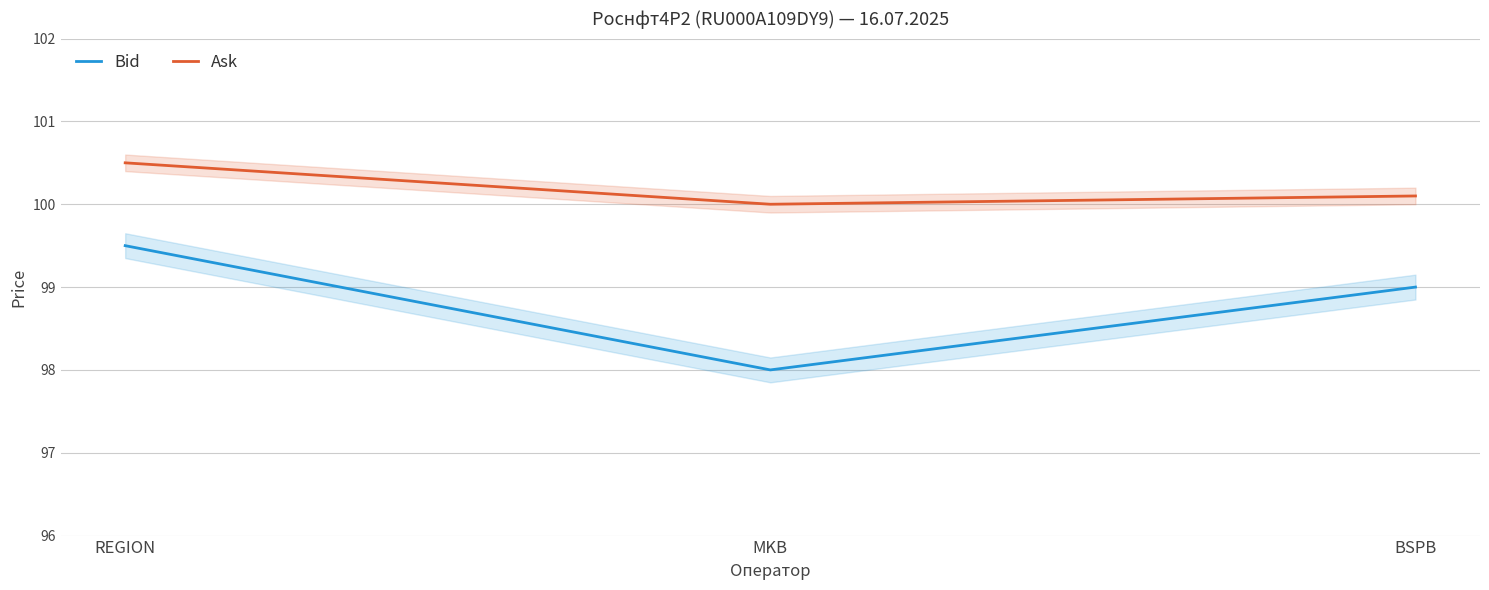

How many lines are shown in the chart?

2